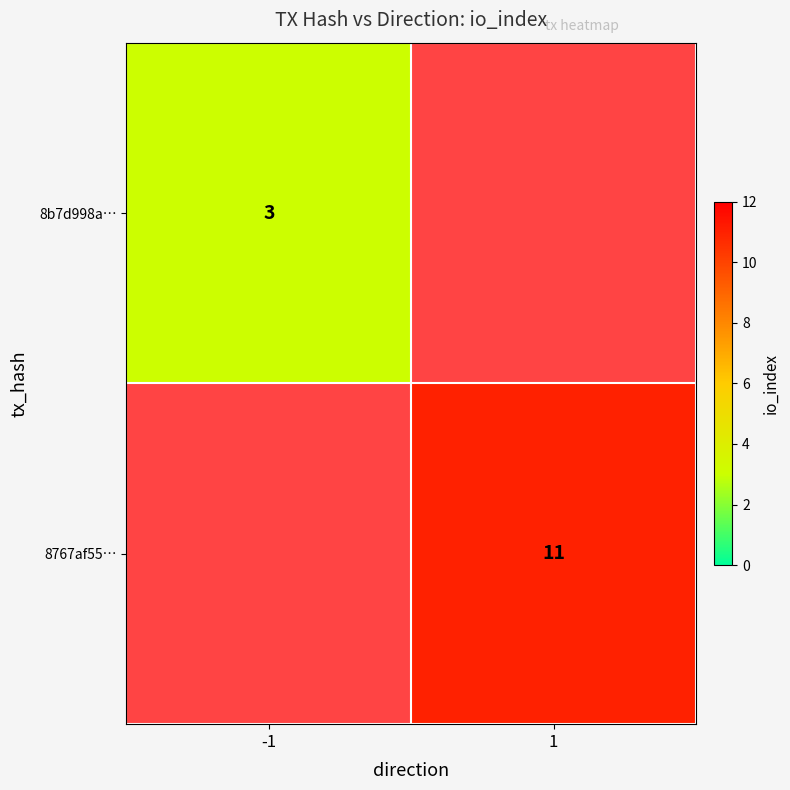

What is the smallest value displayed?

3.0